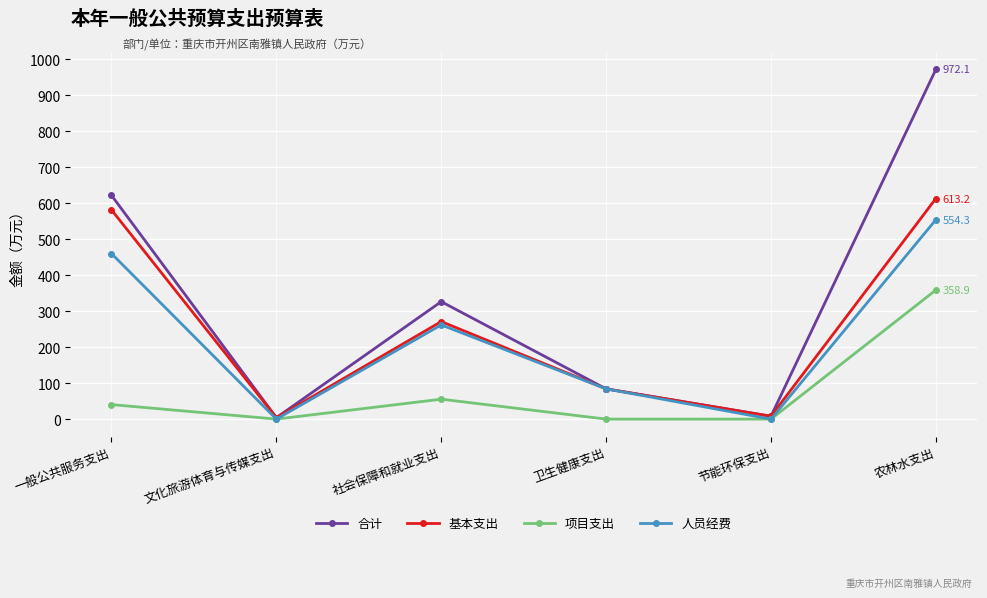

Which category has the highest value across all series?

农林水支出